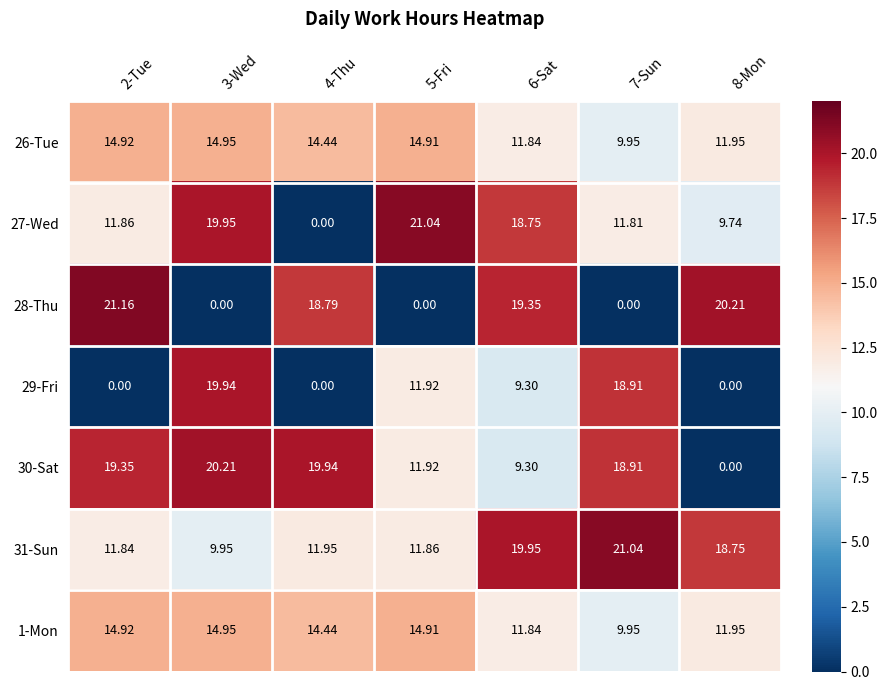

How many categories are shown in the chart?

7